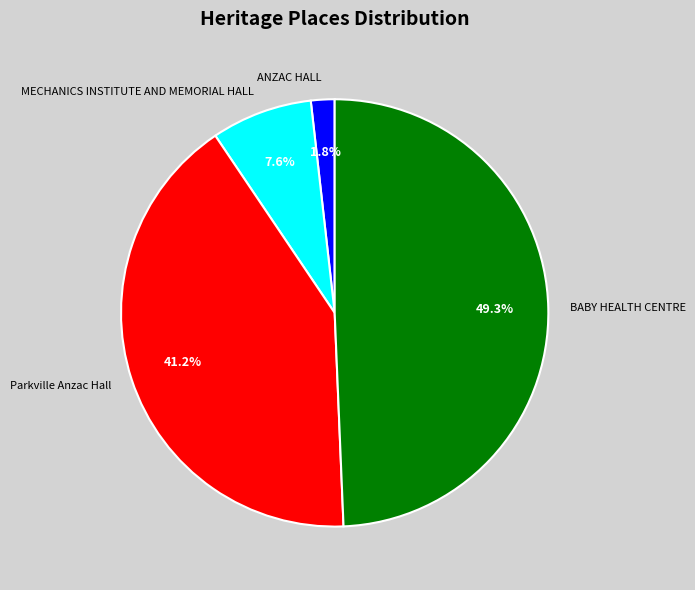

To the nearest percent, what is the difference between the MECHANICS INSTITUTE AND MEMORIAL HALL and Parkville Anzac Hall slice percentages?

34%